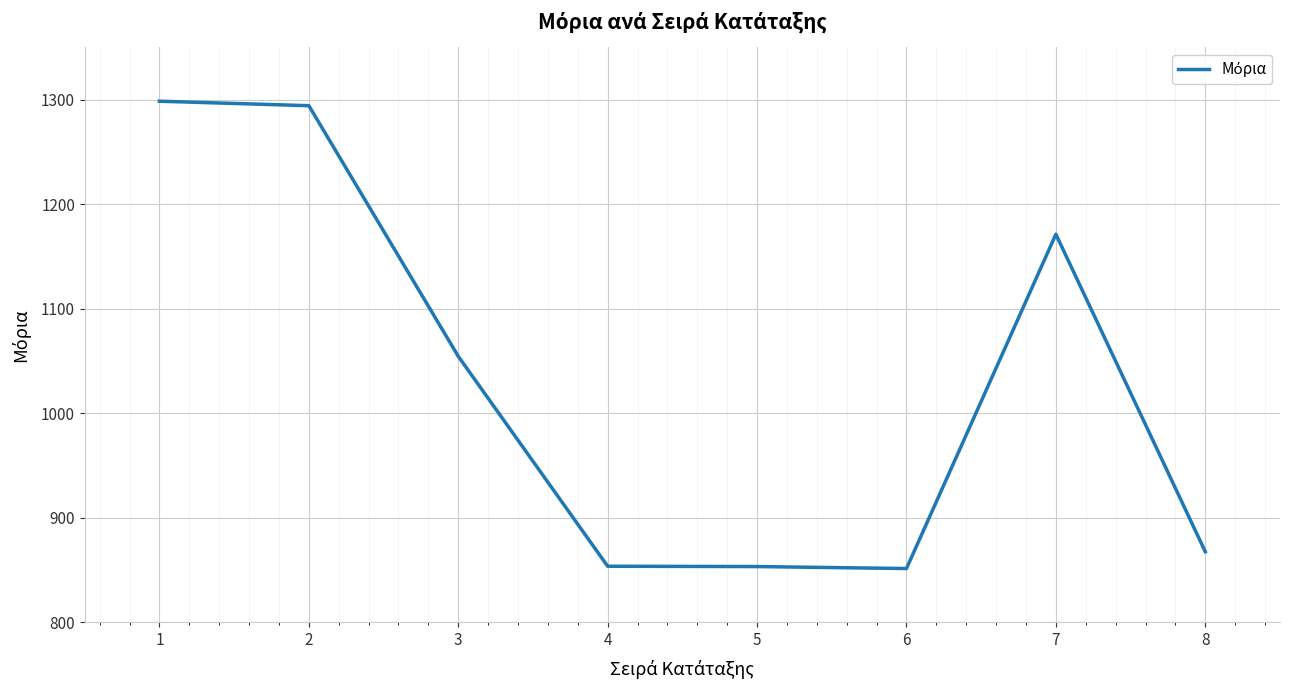

What is the ratio of the value at 2 to the value at 8?

1.5